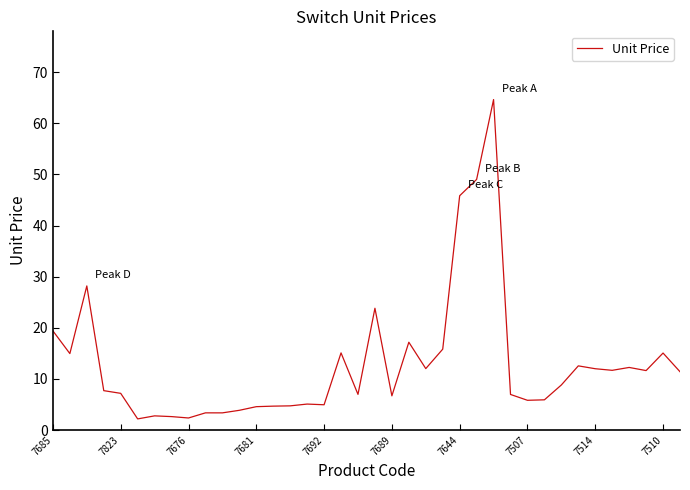

What is the difference between the maximum and minimum values?

62.5